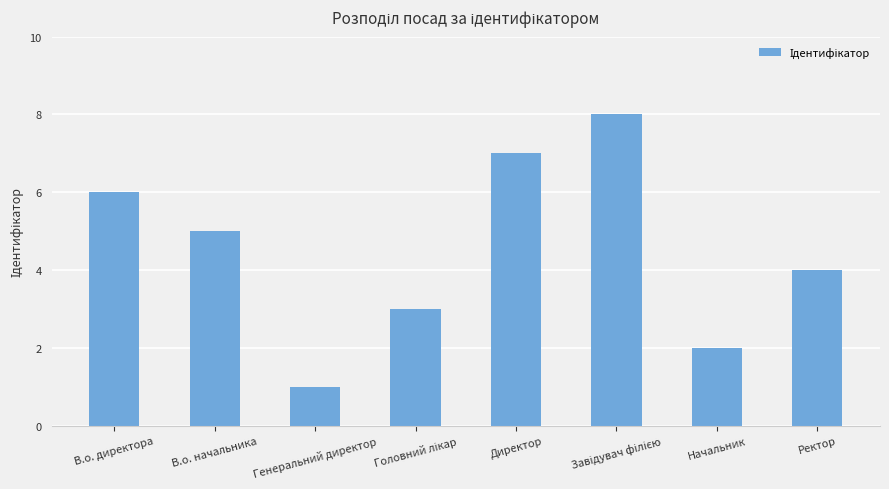

What is the difference between the values at В.о. начальника and Генеральний директор?

4